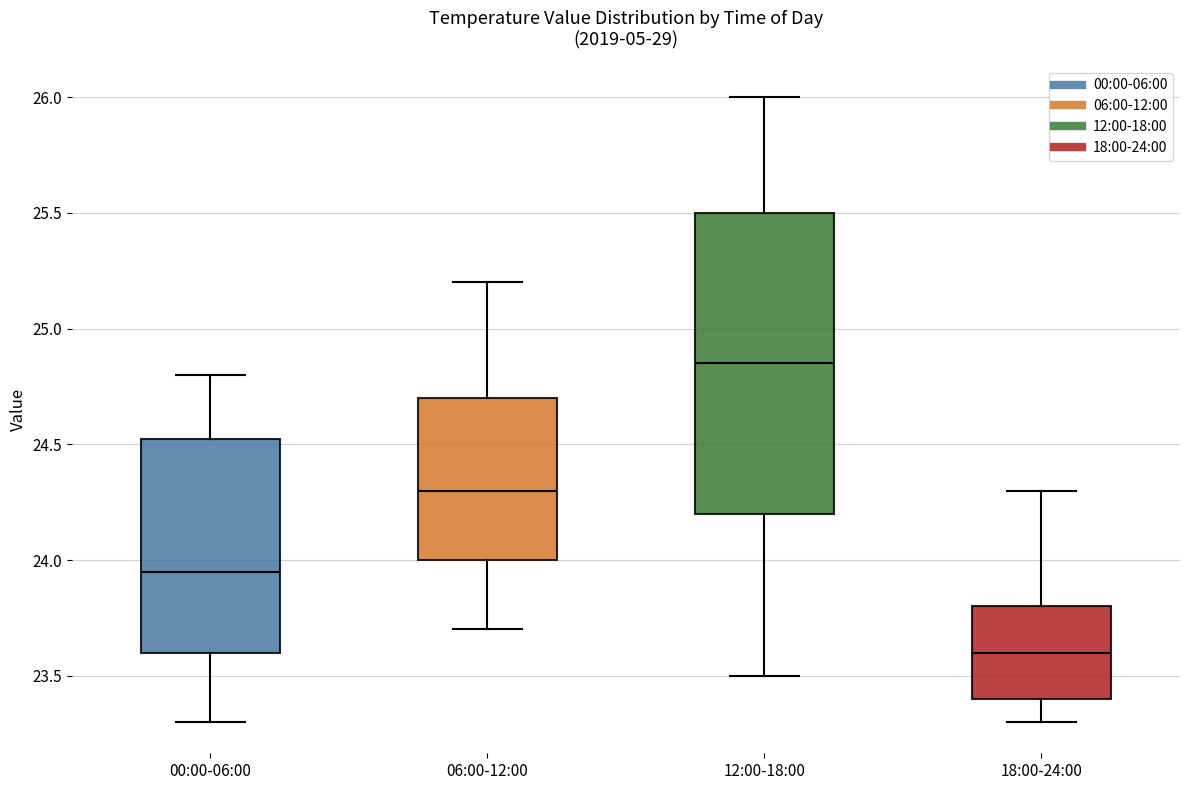

Reading left to right, read every box against the y-axis: the position of its median line, the range the box covers, and the ends of its whiskers. The values are not printed on the chart, so give them approximately, as read against the axis.

00:00-06:00: median 23.95, box 23.60 to 24.55, whiskers 23.30 to 24.80
06:00-12:00: median 24.30, box 24.00 to 24.70, whiskers 23.70 to 25.20
12:00-18:00: median 24.85, box 24.20 to 25.50, whiskers 23.50 to 26.00
18:00-24:00: median 23.60, box 23.40 to 23.80, whiskers 23.30 to 24.30